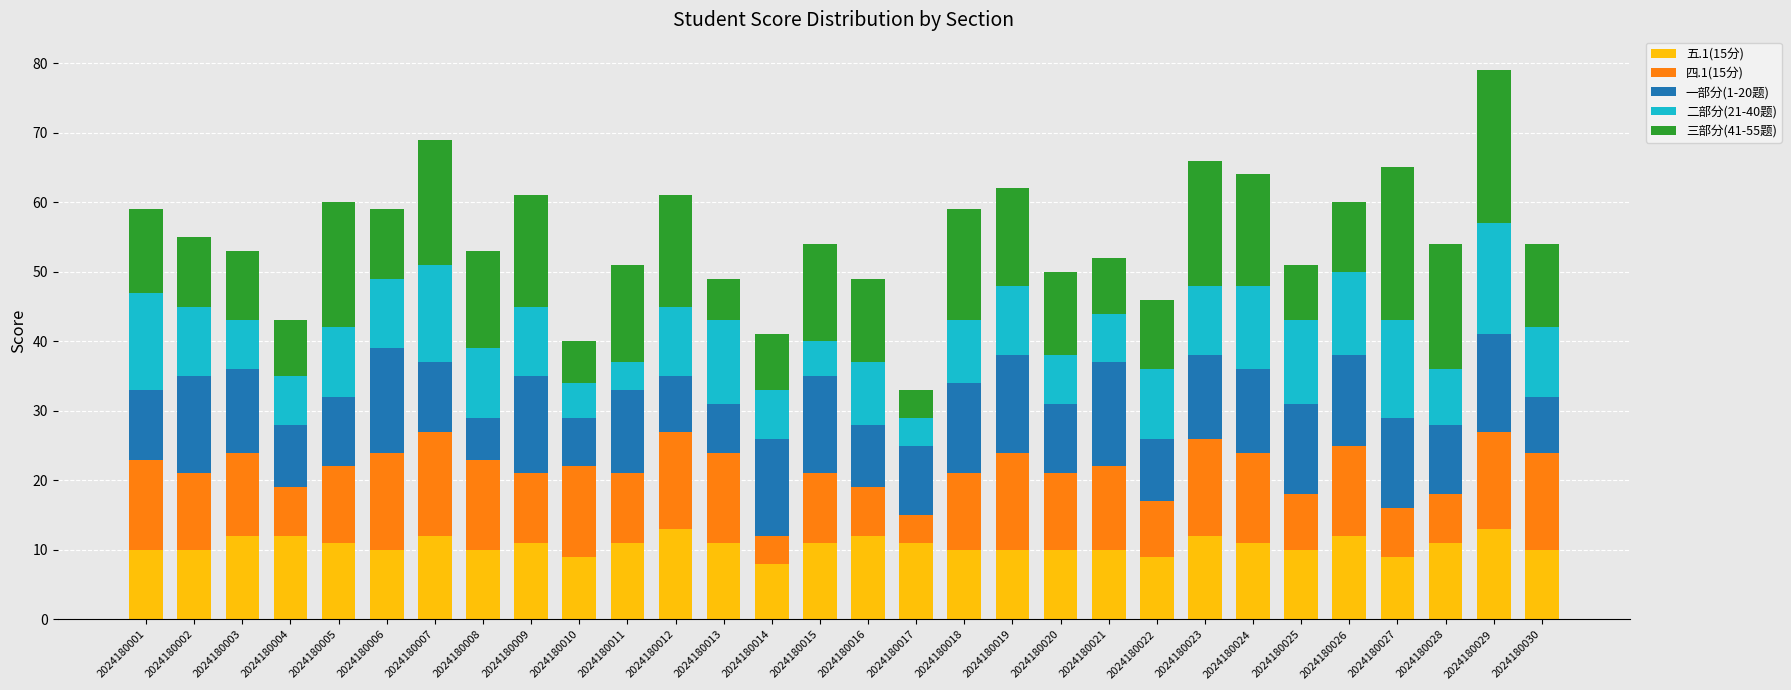

At which category is the sum across all series the highest?

2024180029